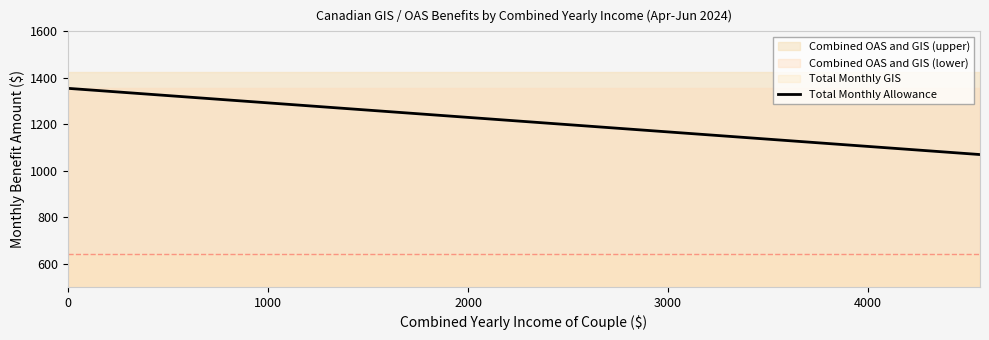

True or false: the data has more than 0 interior local peaks.

False